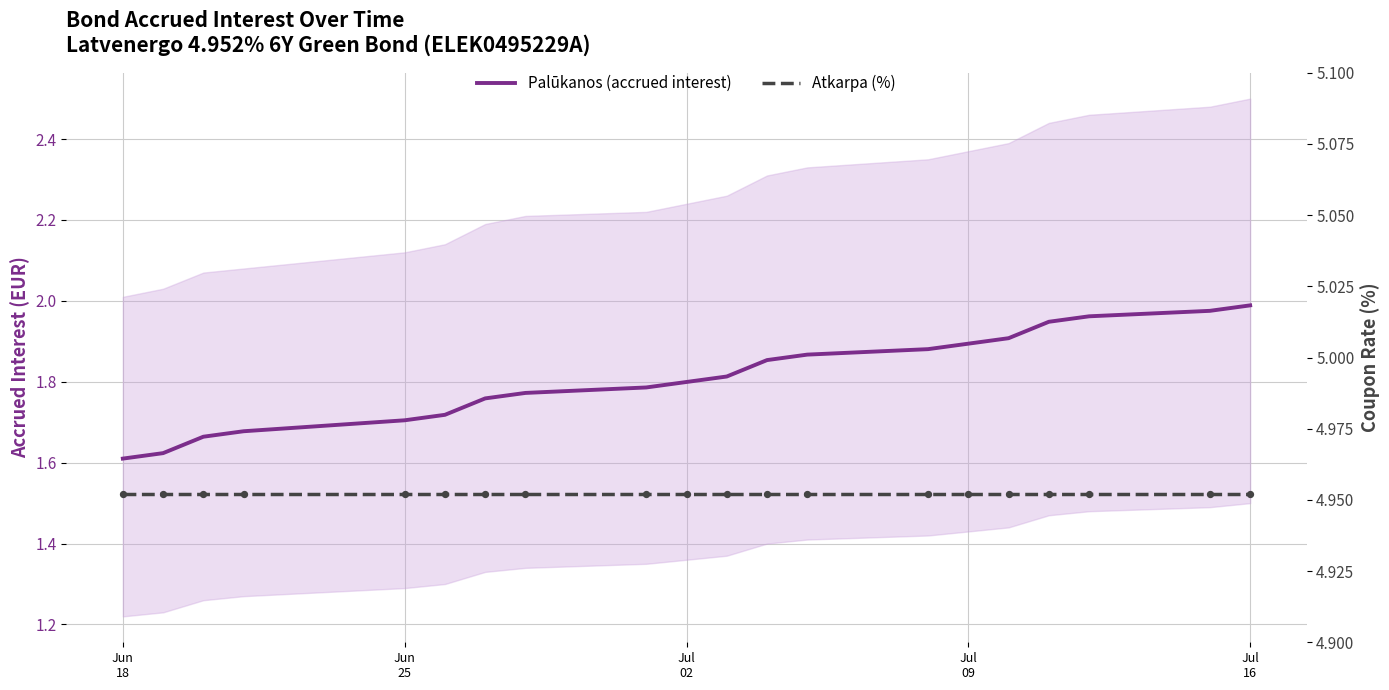

Which series contains the lowest Y value?

Palūkanos (accrued interest)